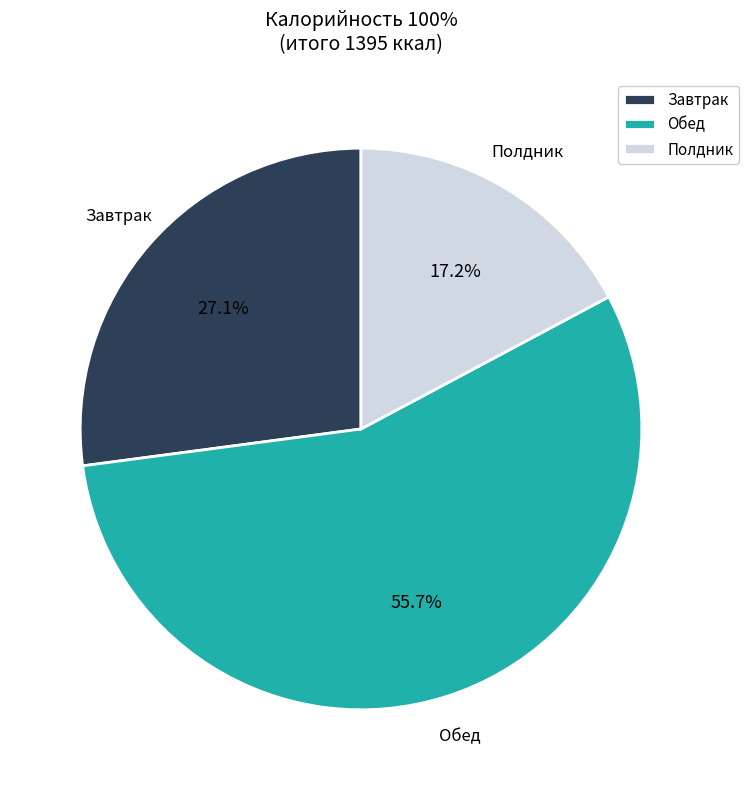

Combined, do Завтрак and Полдник account for over 50%?

No